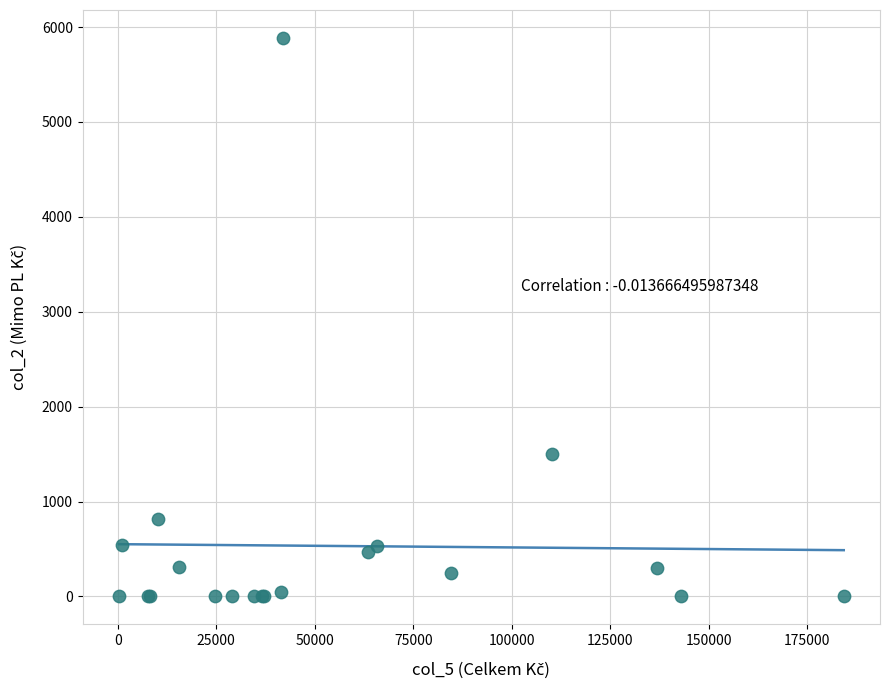

What Y value in the scatter plot is closest to 2942?

1503.3